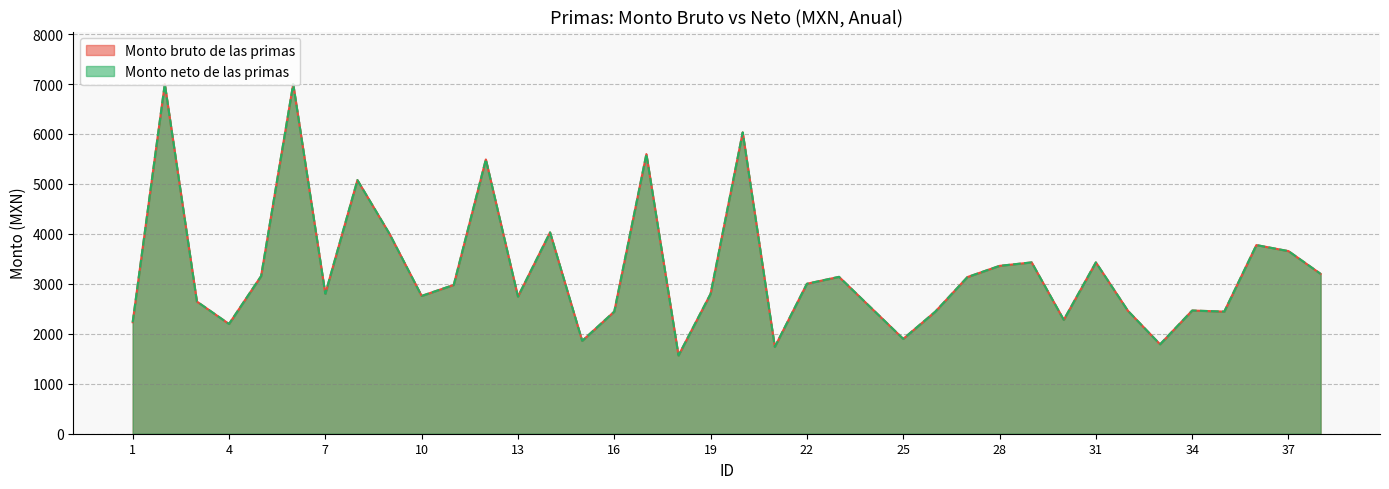

The Monto neto de las primas series shows 1322.7 at 29. True or false?

False